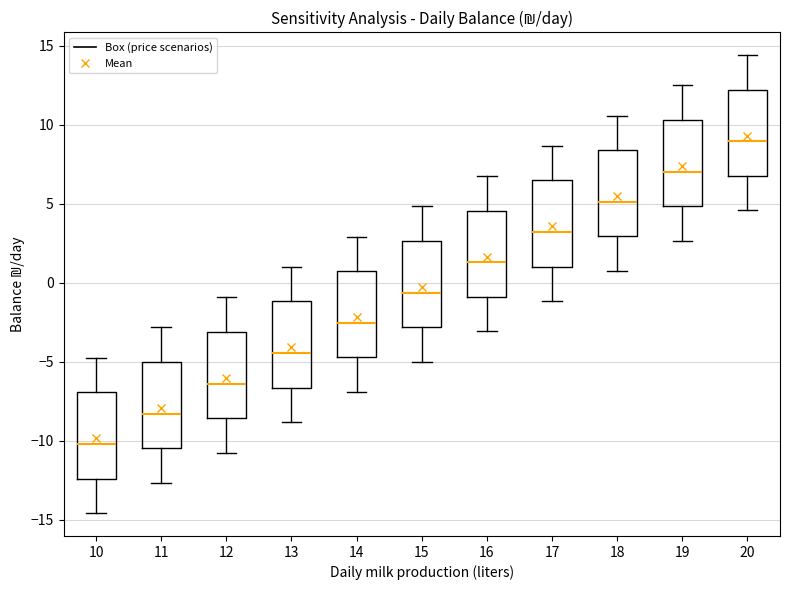

Which box has the highest median line?

20